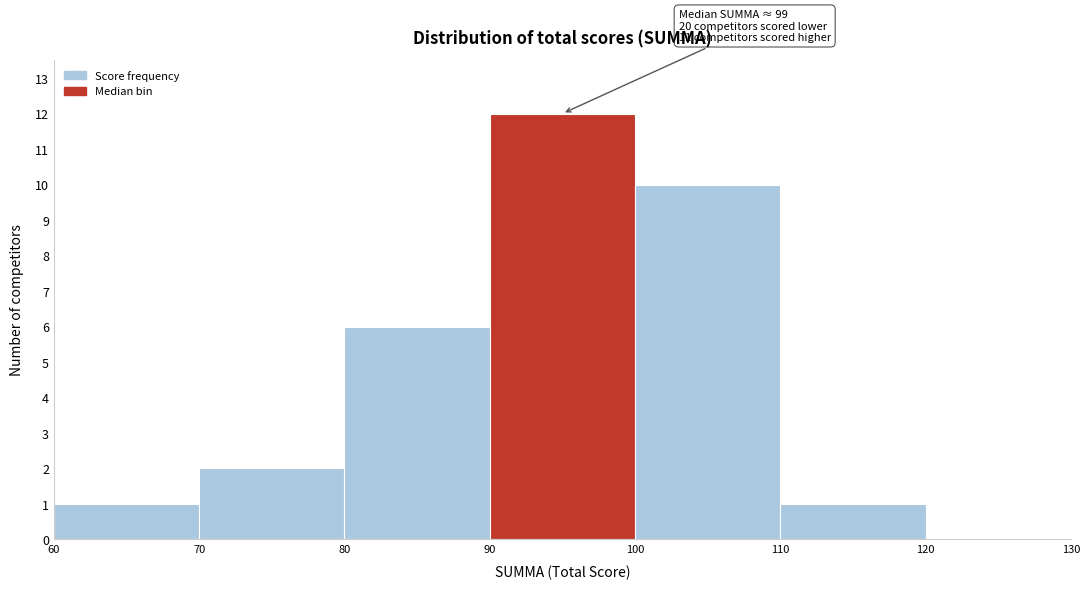

Which range on the x-axis has the tallest bar?

90 to 100